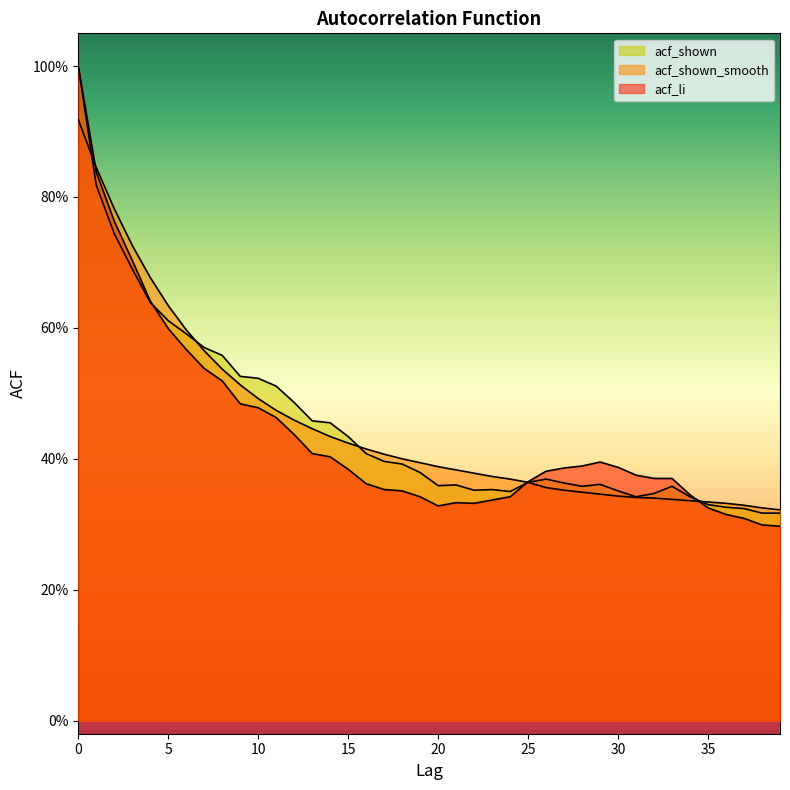

At 38, list the series in order from largest to smallest.

acf_shown_smooth, acf_shown, acf_li